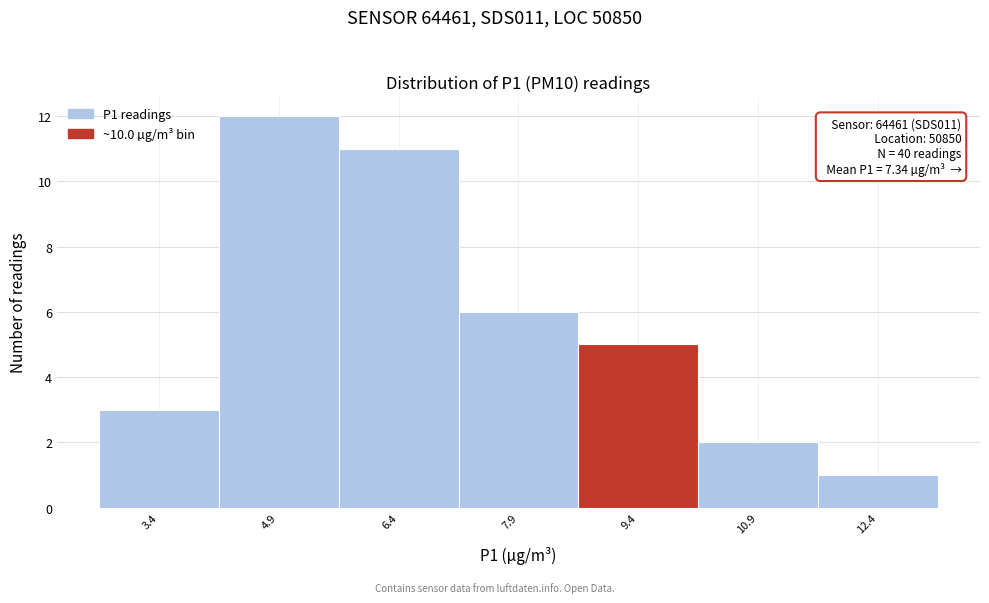

Reading left to right, what are all the values shown in this chart?

3	12	11	6	5	2	1